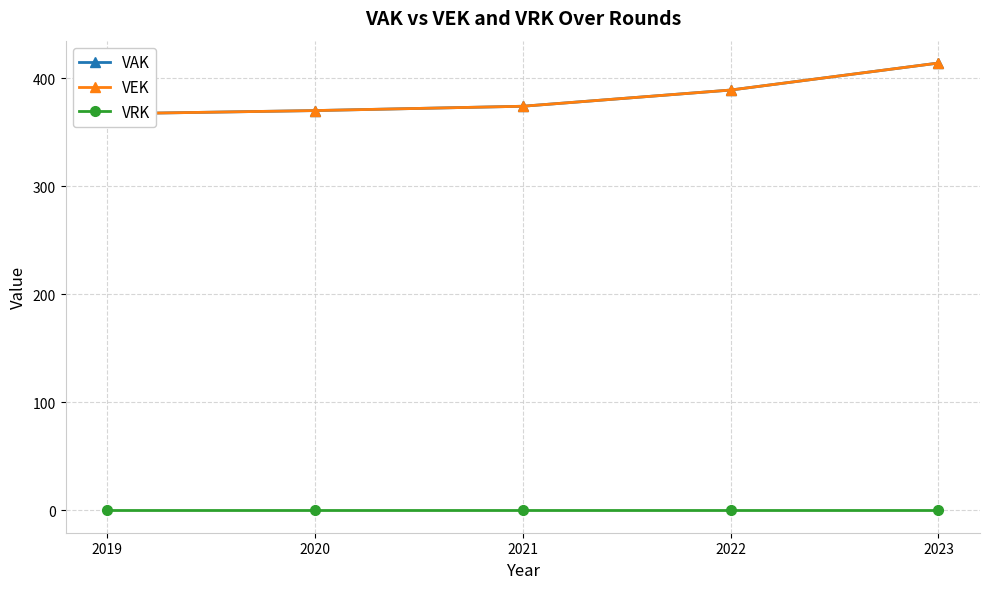

True or false: VAK and VRK intersect in this chart.

False